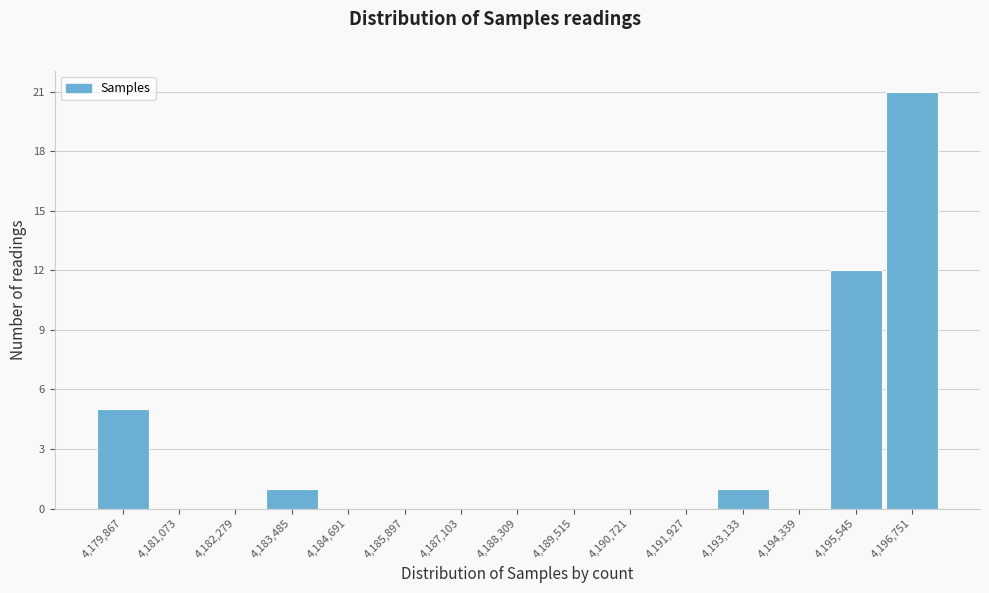

Reading right to left, what are all the values shown in this chart?

4,196,751=21	4,195,545=12	4,194,339=0	4,193,133=1	4,191,927=0	4,190,721=0	4,189,515=0	4,188,309=0	4,187,103=0	4,185,897=0	4,184,691=0	4,183,485=1	4,182,279=0	4,181,073=0	4,179,867=5